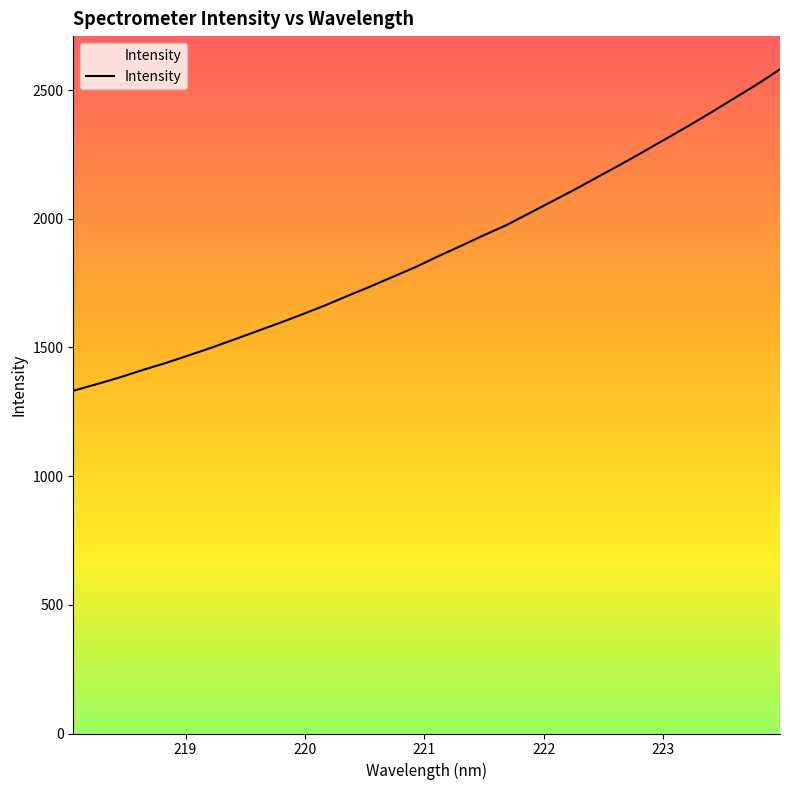

True or false: the data shows 2368.6 at 223.

False